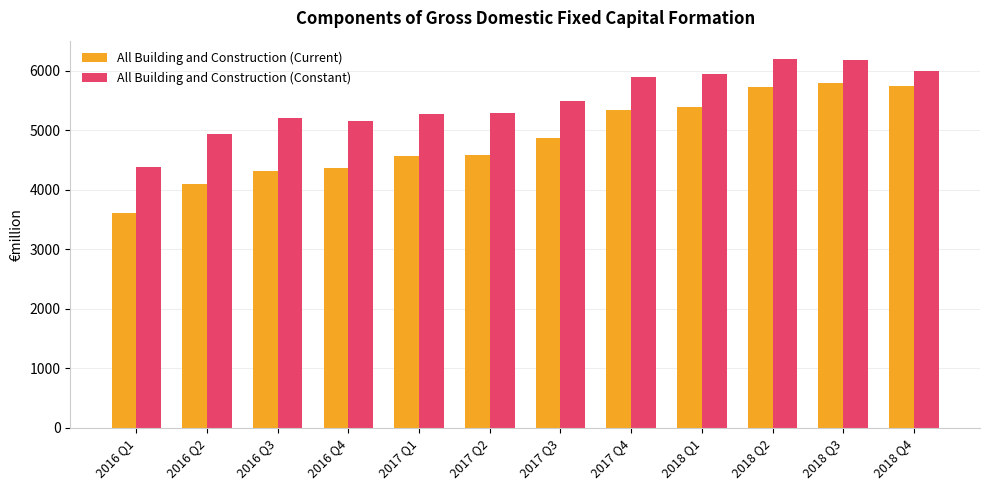

What value does the All Building and Construction (Constant) series have at 2016 Q1?

4385.2